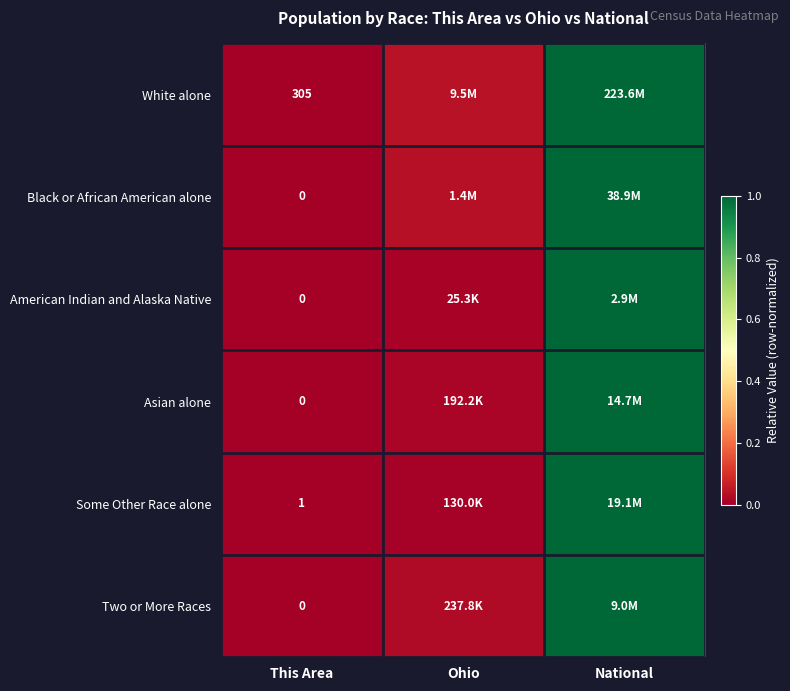

At which category is the sum across all series the highest?

National